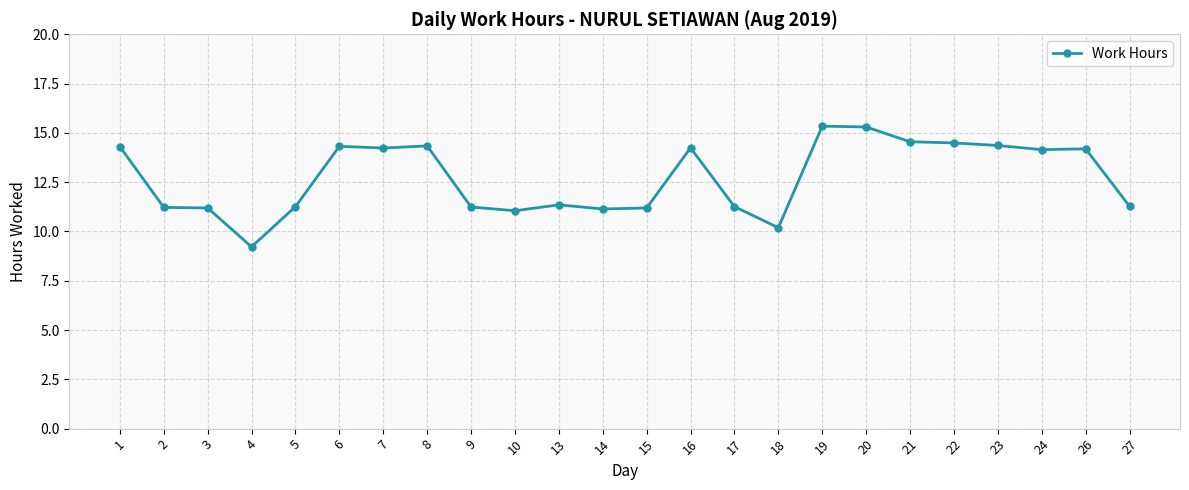

Approximately how many times larger is the value at 16 compared to 9?

1.3